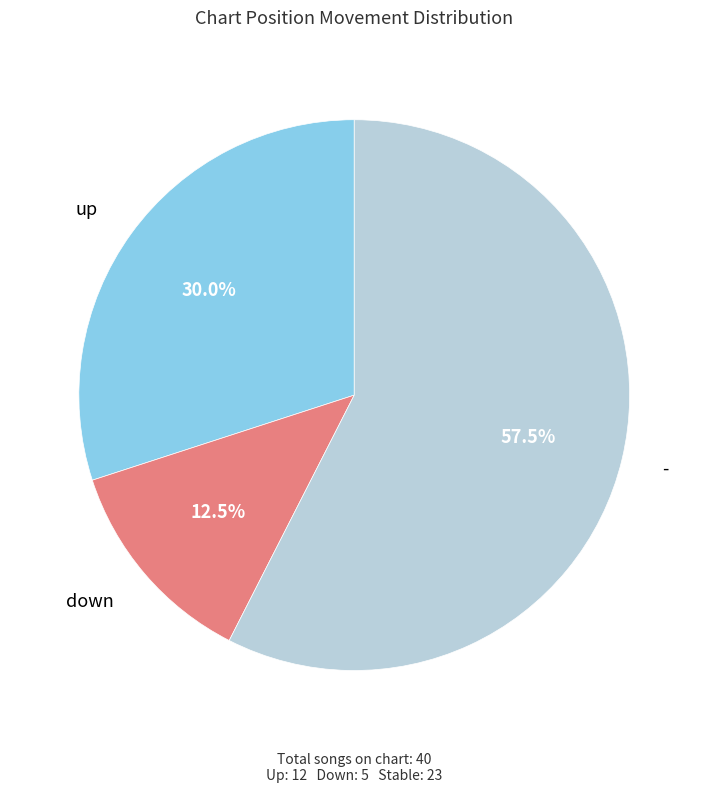

Is there a majority slice in this chart?

Yes